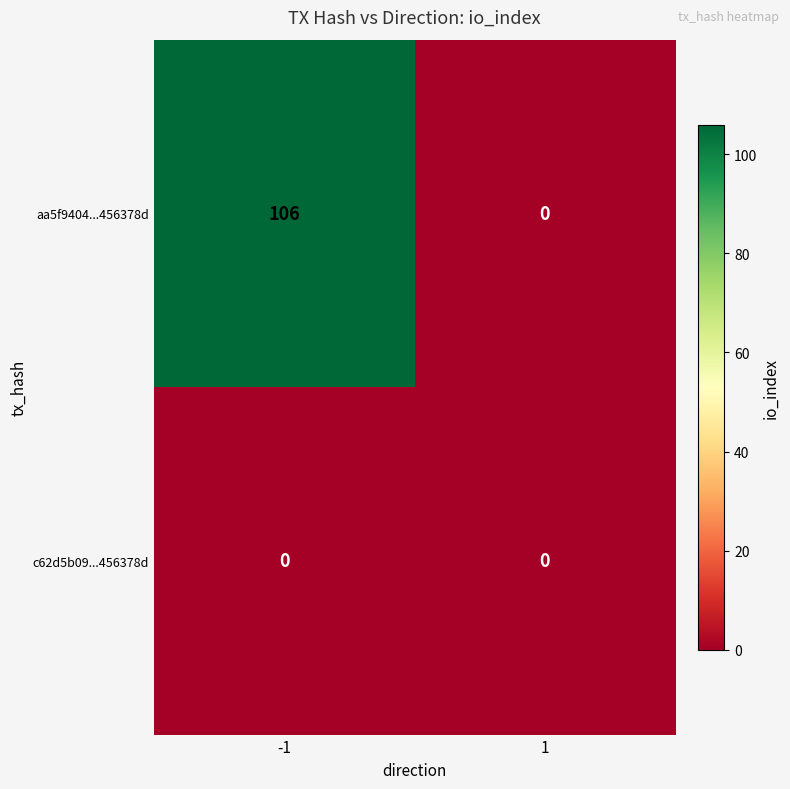

What is the average value of the aa5f9404...456378d series?

53